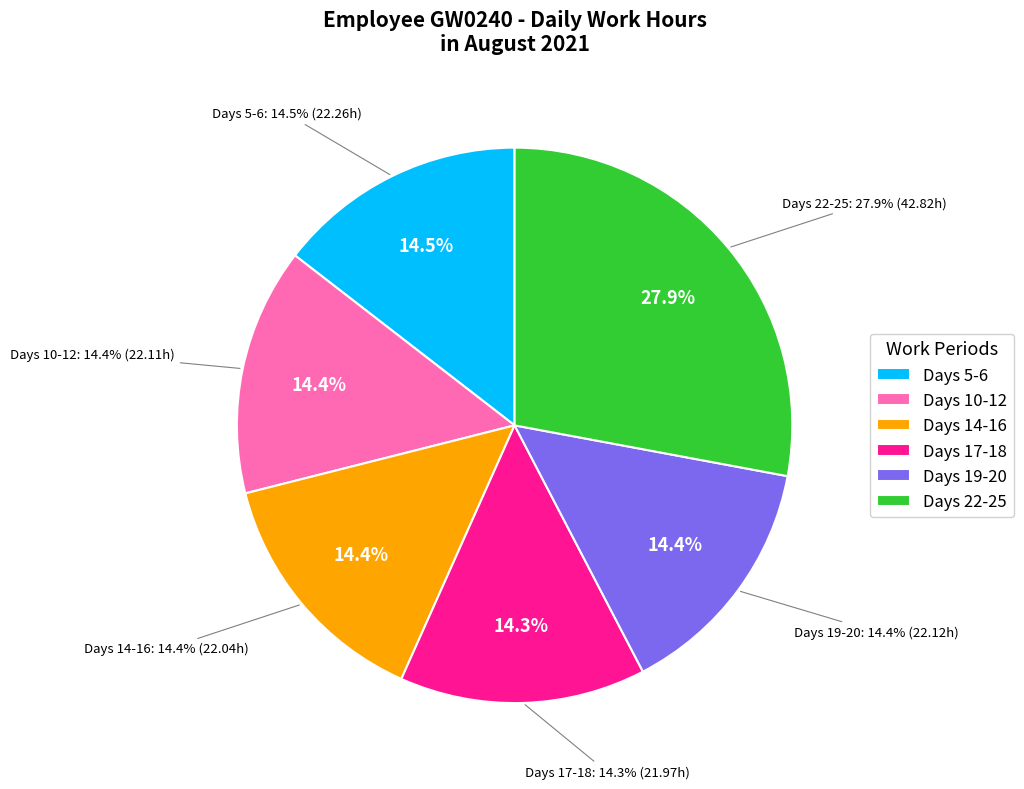

Between Day 17 and Day 19, which is larger?

Day 19